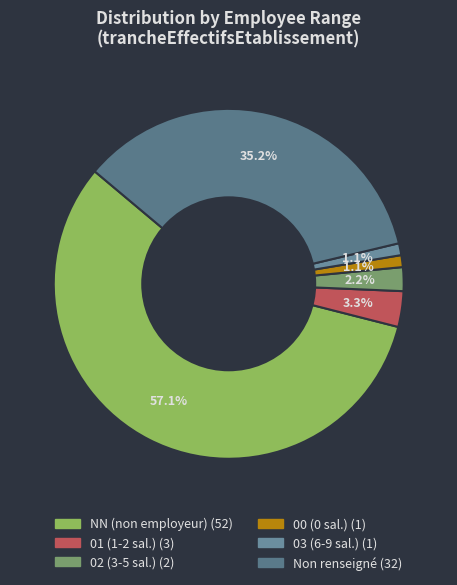

Count the number of slices in the pie.

6